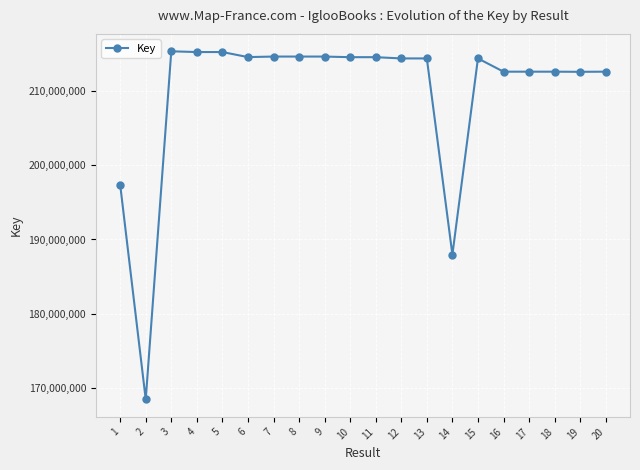

What value does the data have at 10, to the nearest 10?

214607880